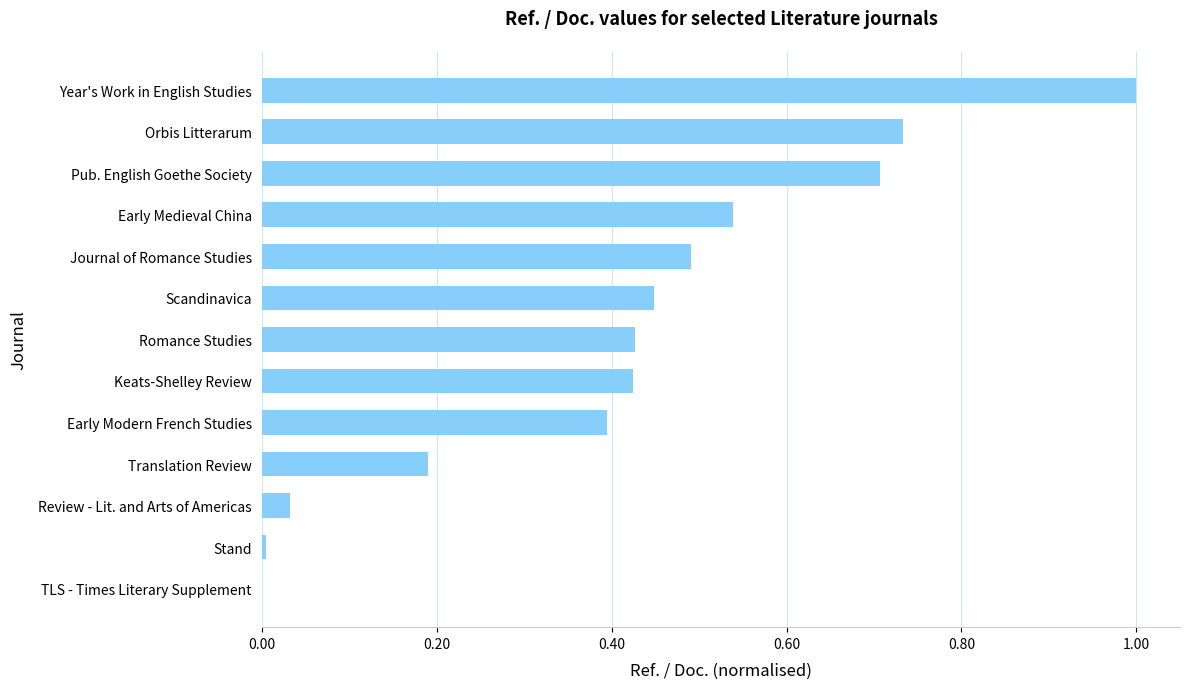

The chart shows a value of 0.4 at Scandinavica. True or false?

True